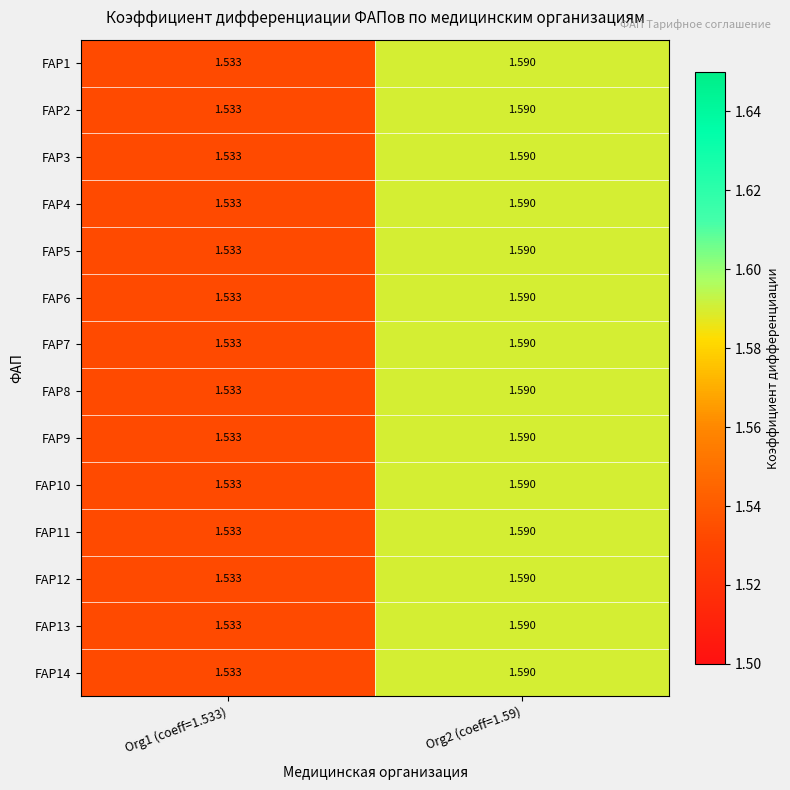

Is the value of FAP13 at Org2 (coeff=1.59) greater than the value of FAP7 at Org1 (coeff=1.533)?

Yes